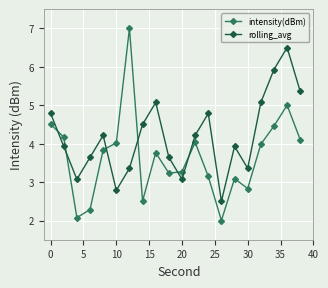

Which series ends up on top after the final intersection of intensity(dBm) and rolling_avg?

rolling_avg